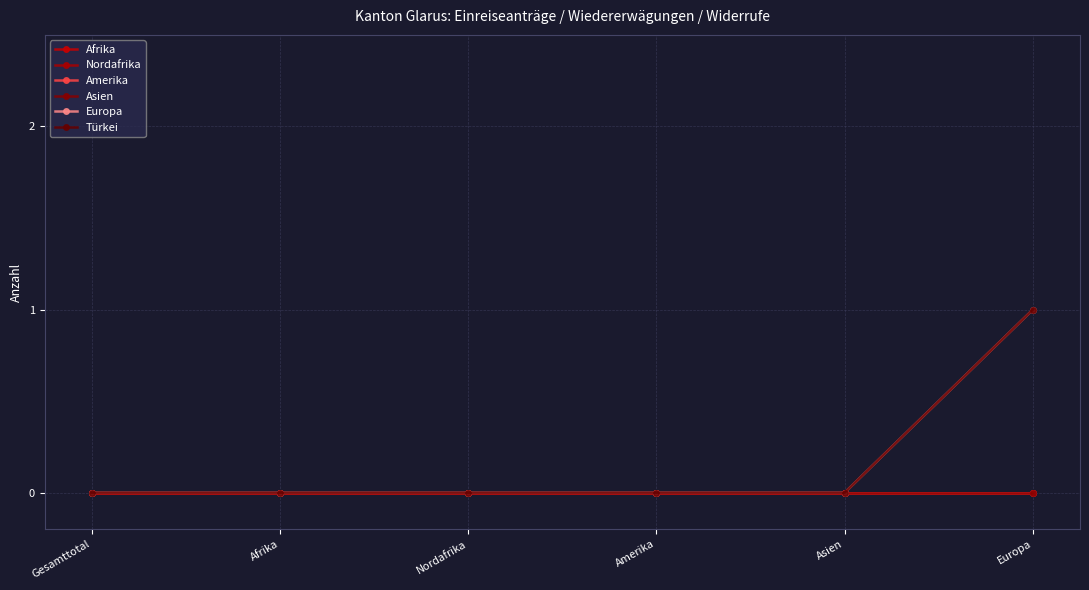

Is this an area chart (filled region under the line)?

No